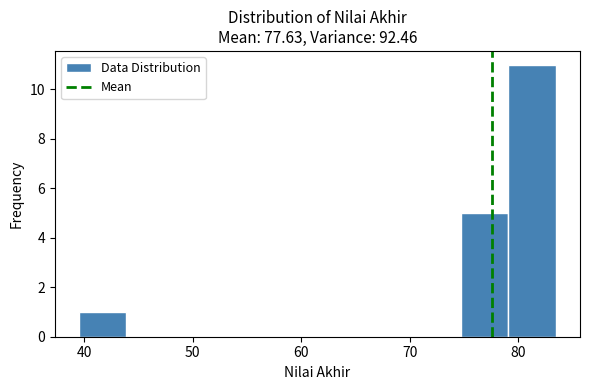

Which range on the x-axis has the tallest bar?

79.1 to 83.5